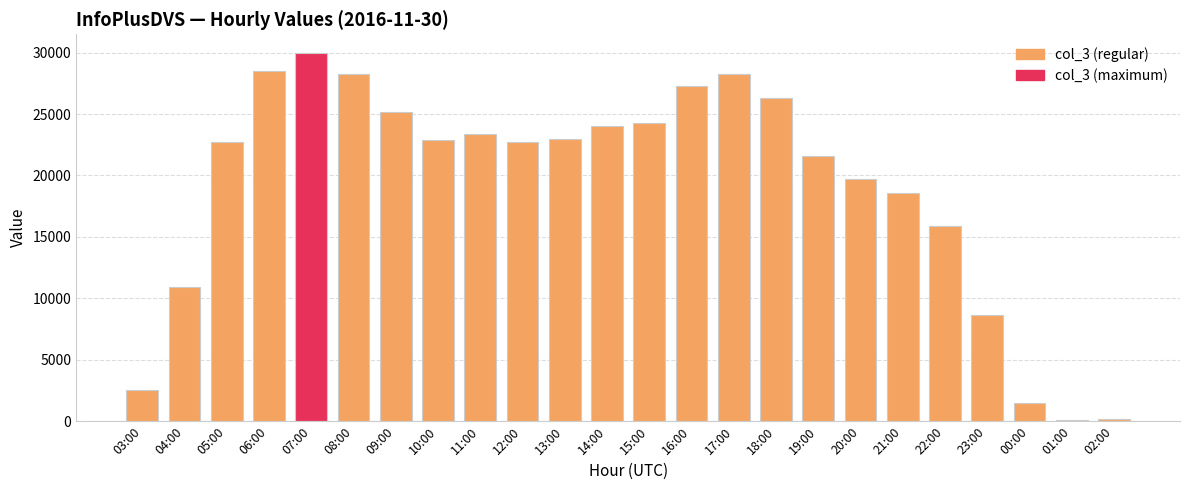

What is the sum of the values at 12:00 and 16:00?

50031